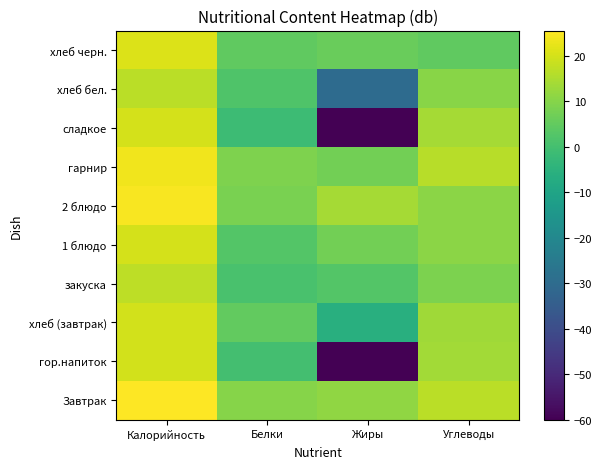

Which category has the lowest value across all series?

Жиры